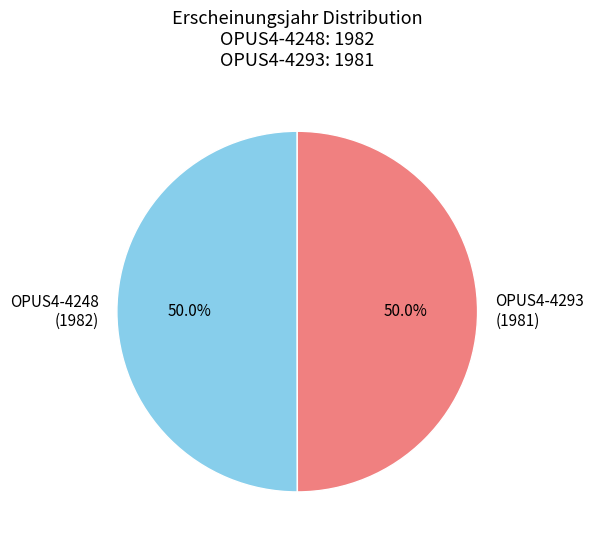

The OPUS4-4293 slice represents 50% of the pie. True or false?

True